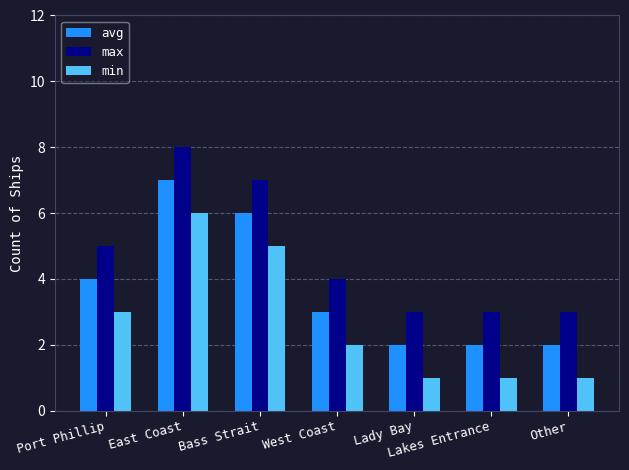

What is the difference between the avg values at Other and East Coast?

5